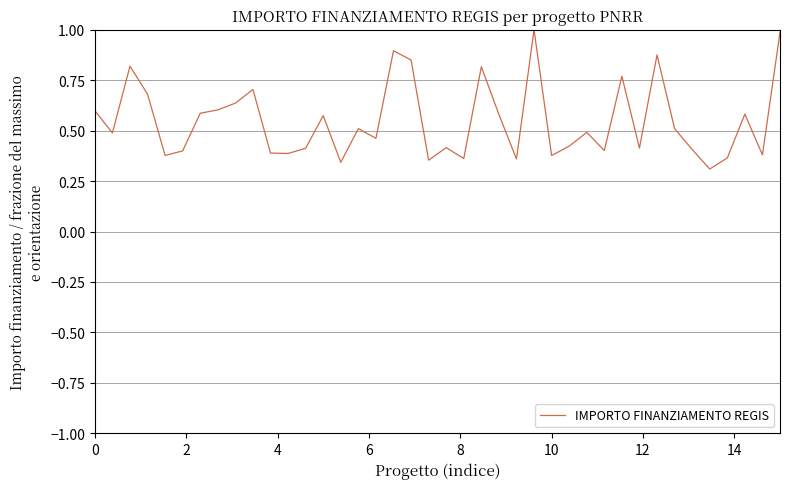

What is the maximum value shown in the chart?

1.0